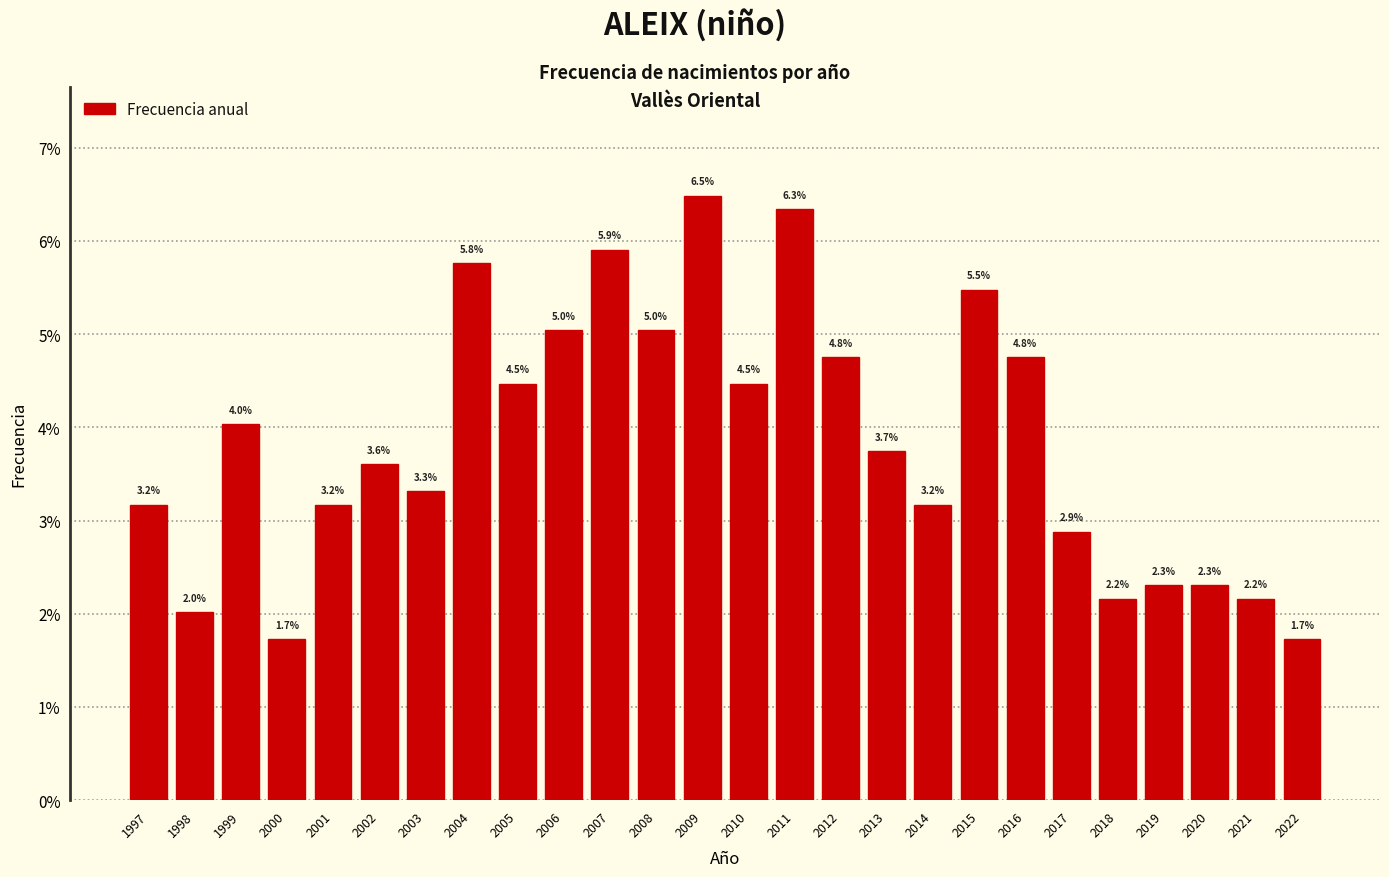

Reading left to right, list all the values displayed in this chart.

1997=3.2	1998=2.0	1999=4.0	2000=1.7	2001=3.2	2002=3.6	2003=3.3	2004=5.8	2005=4.5	2006=5.0	2007=5.9	2008=5.0	2009=6.5	2010=4.5	2011=6.3	2012=4.8	2013=3.7	2014=3.2	2015=5.5	2016=4.8	2017=2.9	2018=2.2	2019=2.3	2020=2.3	2021=2.2	2022=1.7